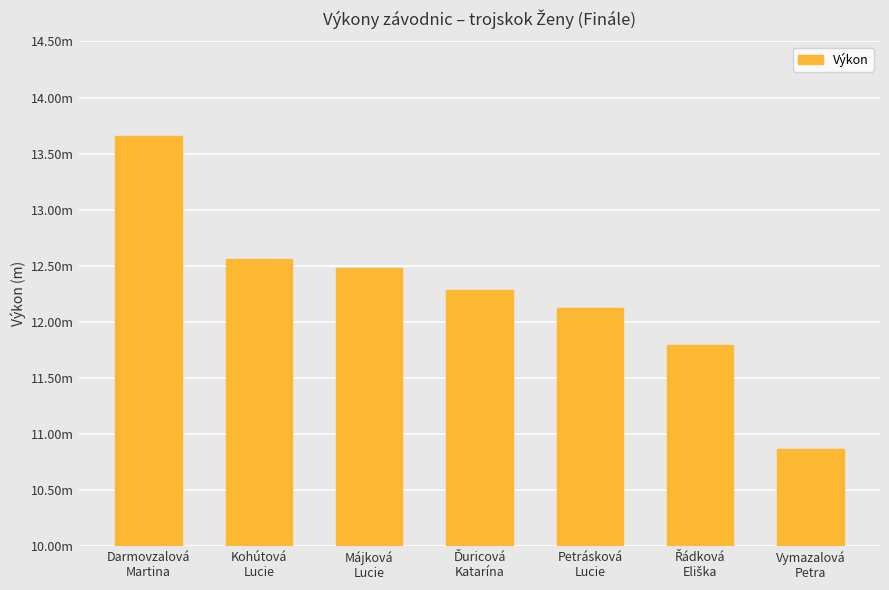

What is the average value?

12.3